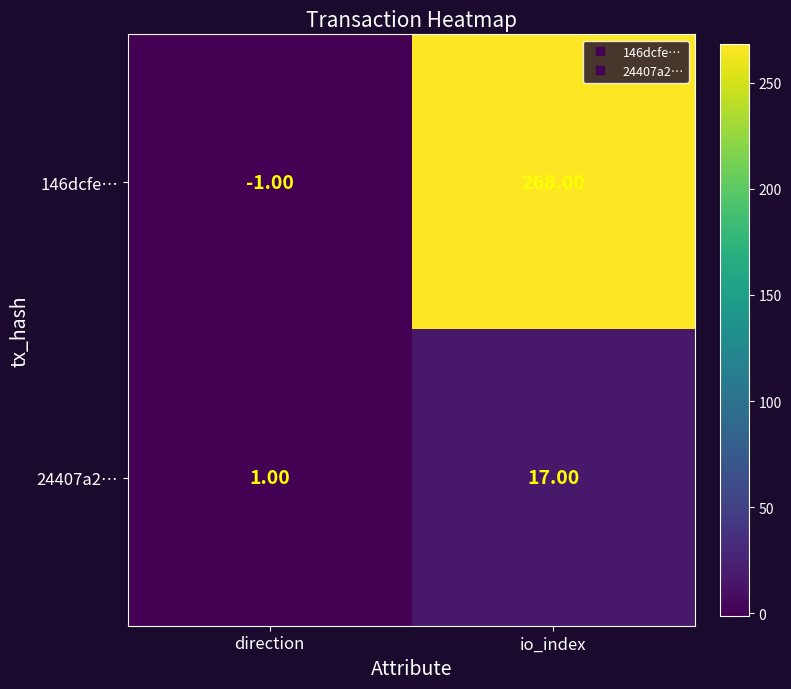

Between direction and io_index, which series saw the biggest shift?

146dcfe…